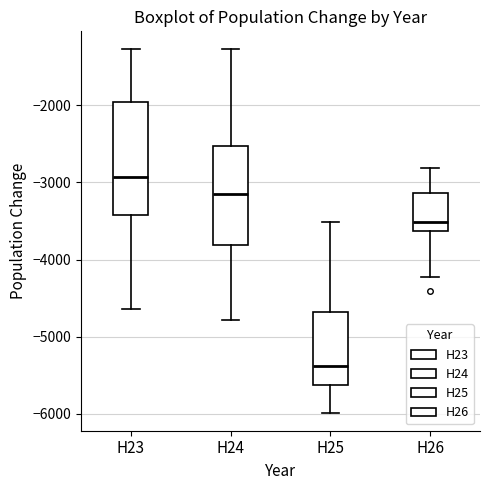

Which box's median line is the highest?

H23